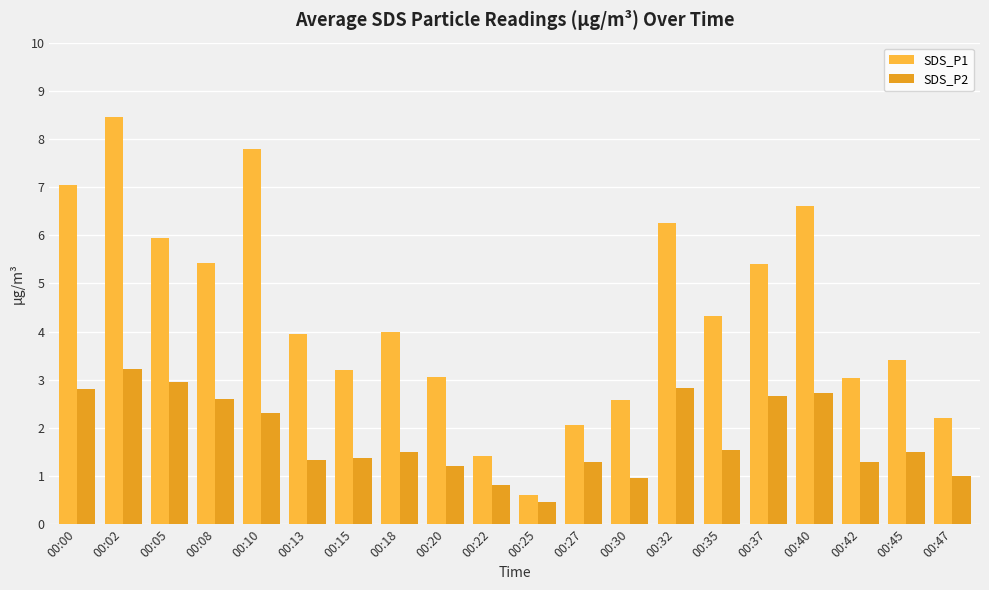

What is the difference between the SDS_P2 values at 00:15 and 00:10?

0.9